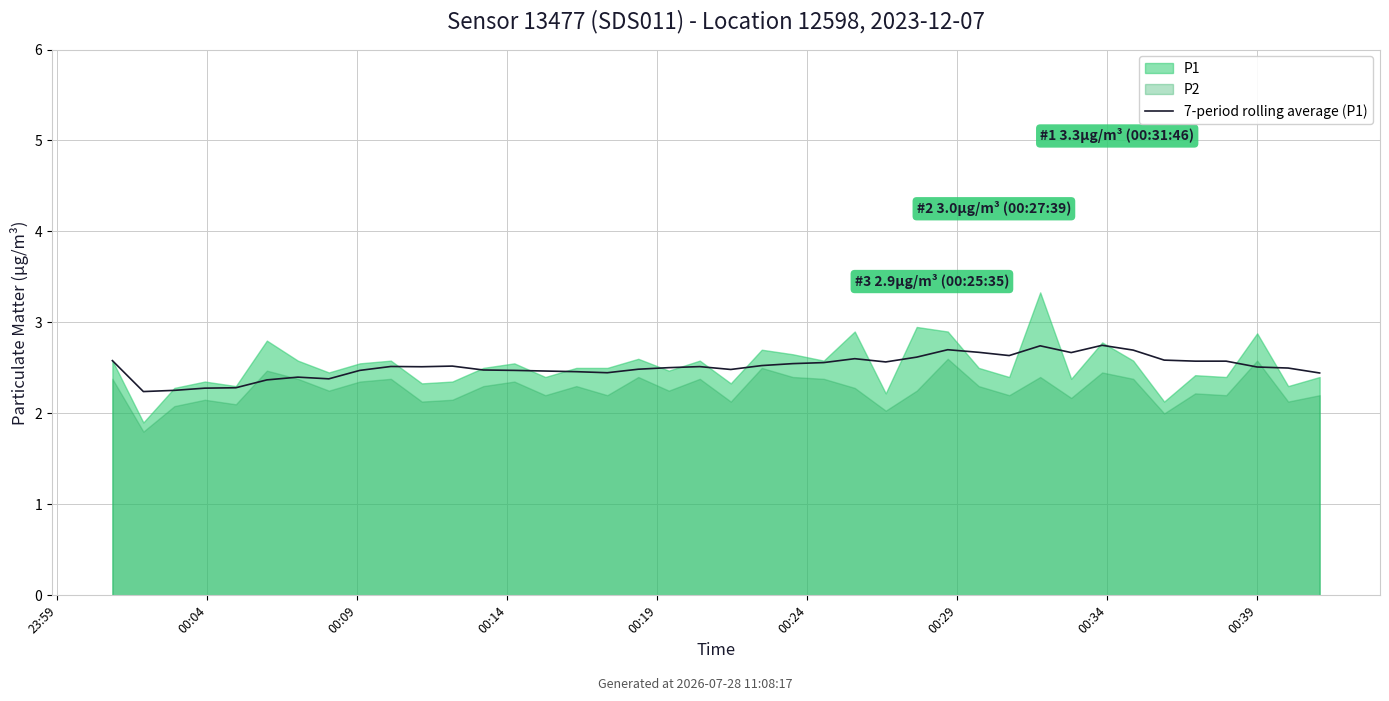

The value at 00:19 is 3.9. True or false?

False